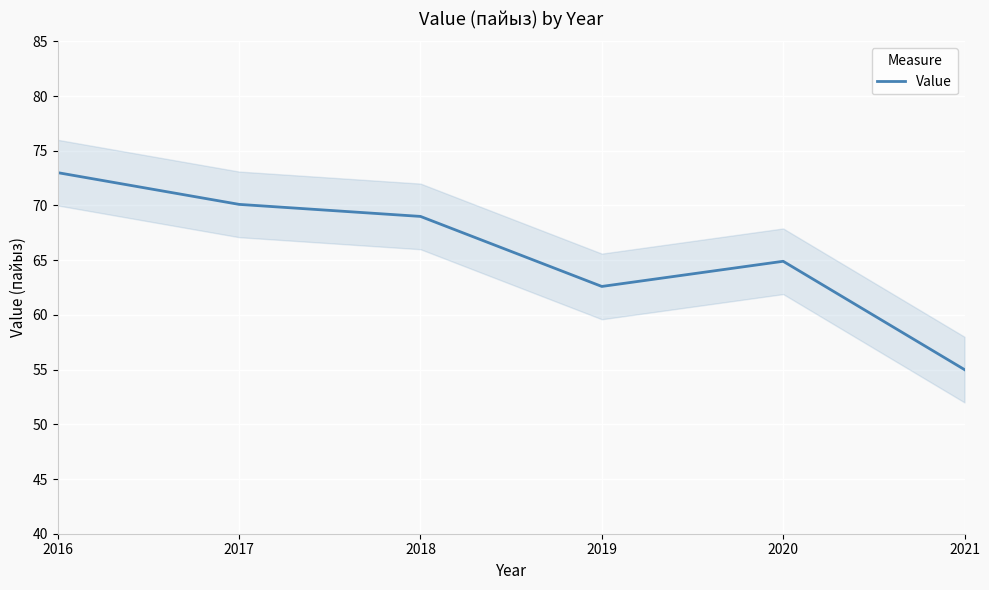

True or false: there are more than 1 points higher than both neighbors.

False